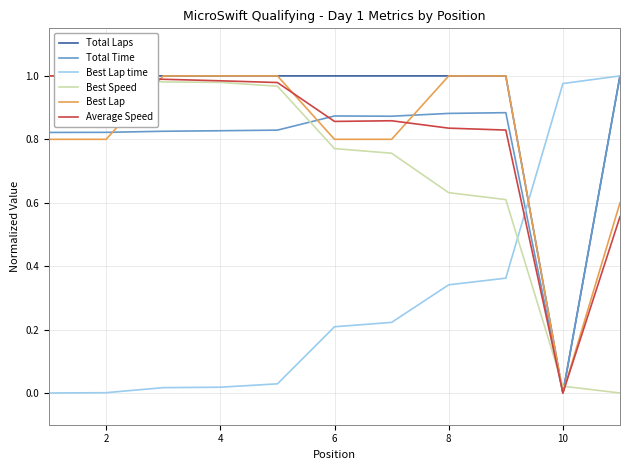

How many values in Total Time are above zero?

10